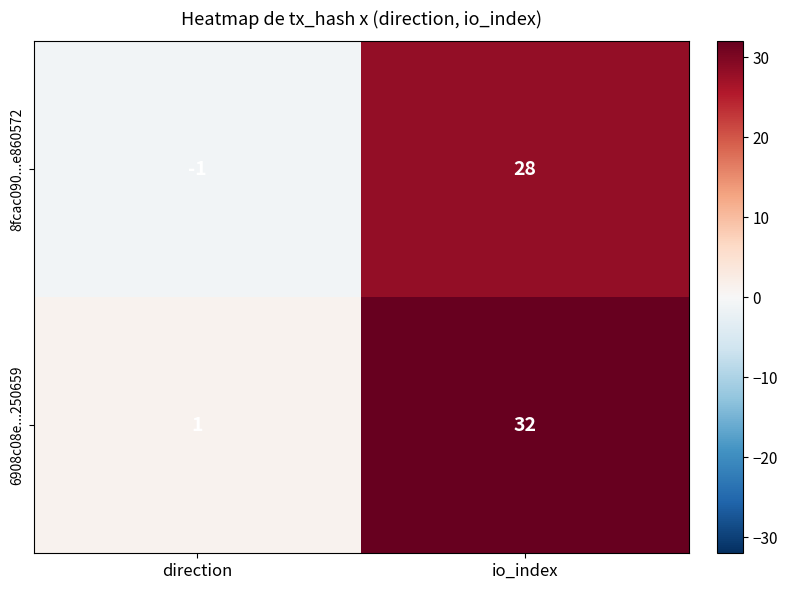

Reading right to left, list all the values displayed in this chart.

8fcac090...e860572: io_index=28	direction=-1
6908c08e...250659: io_index=32	direction=1